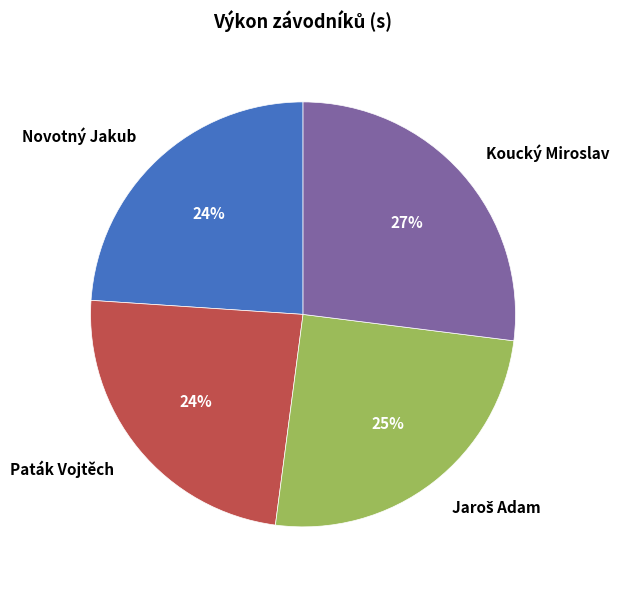

To the nearest percent, what is the average slice percentage?

25%